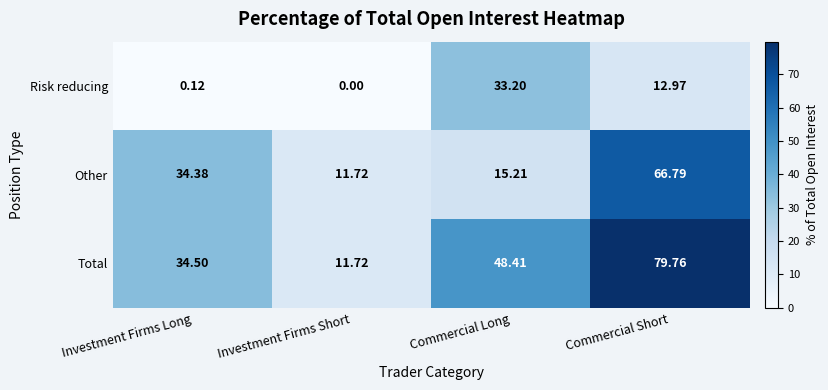

How many values in Risk reducing are above zero?

3